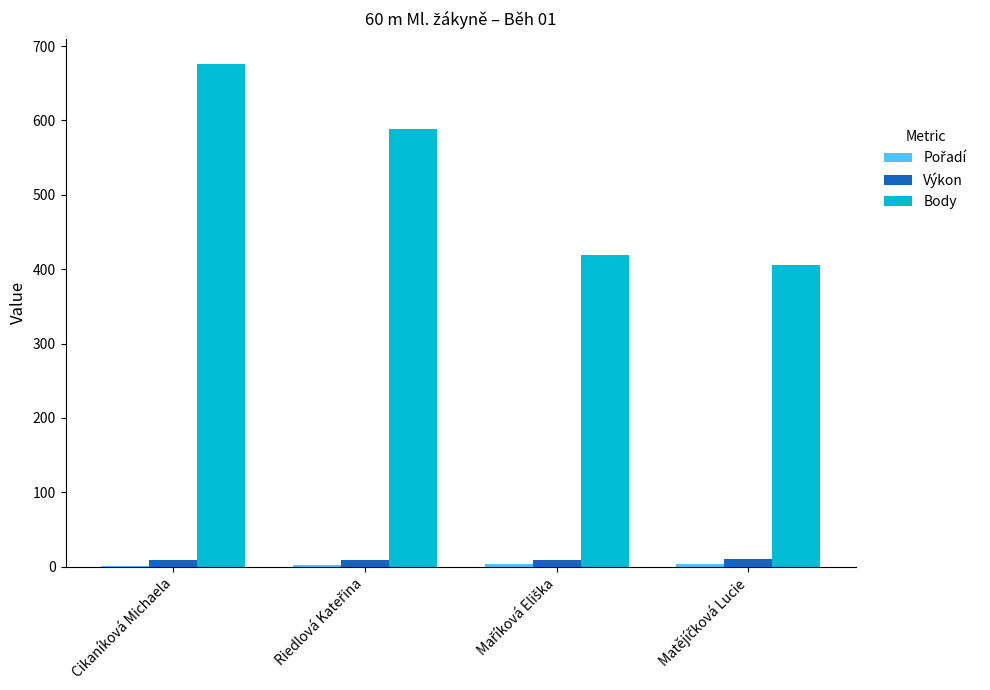

At which category is the sum across all series the highest?

Cikaníková Michaela